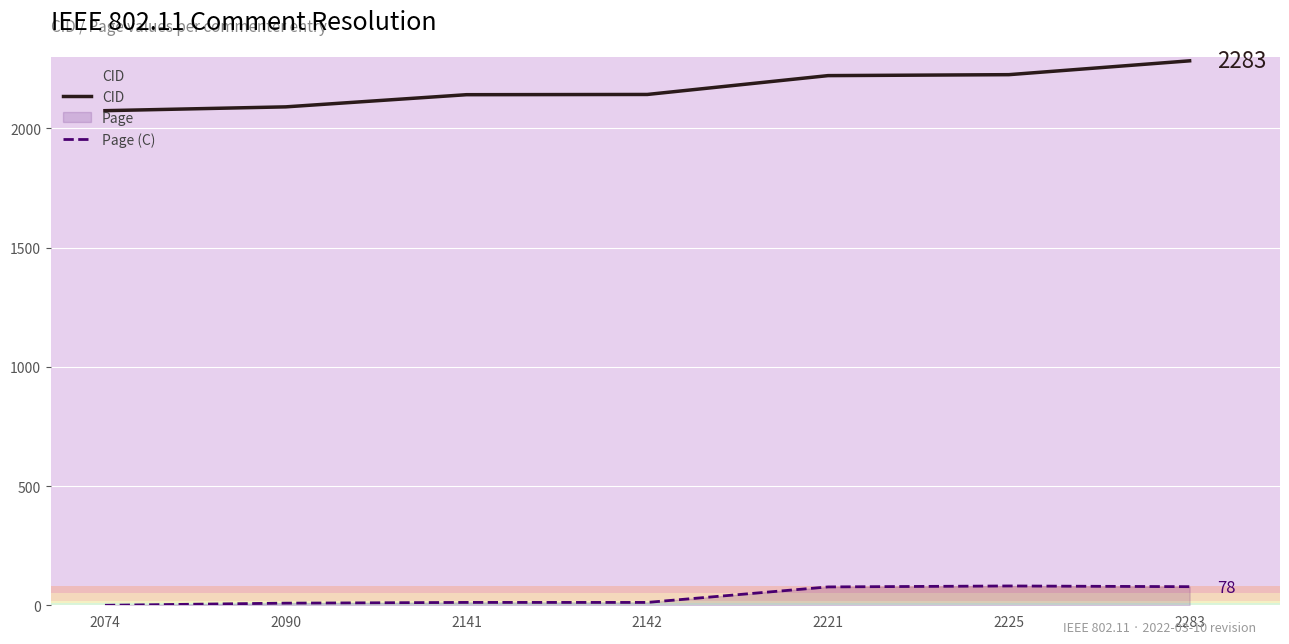

What is the sum of all Page (C) values?

269